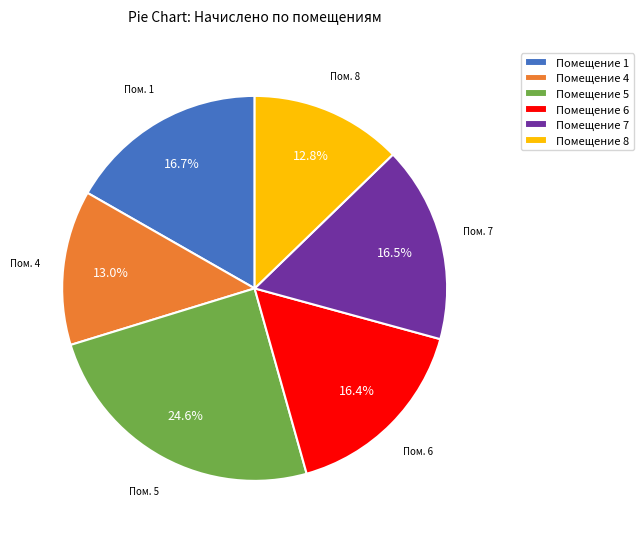

Do Помещение 4 and Помещение 7 together represent more than half of the pie?

No